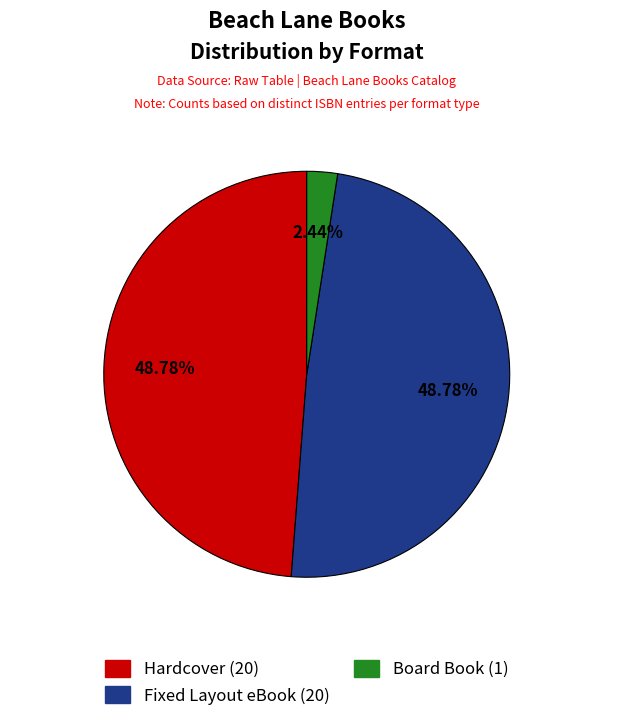

Which slice is the smallest?

Board Book